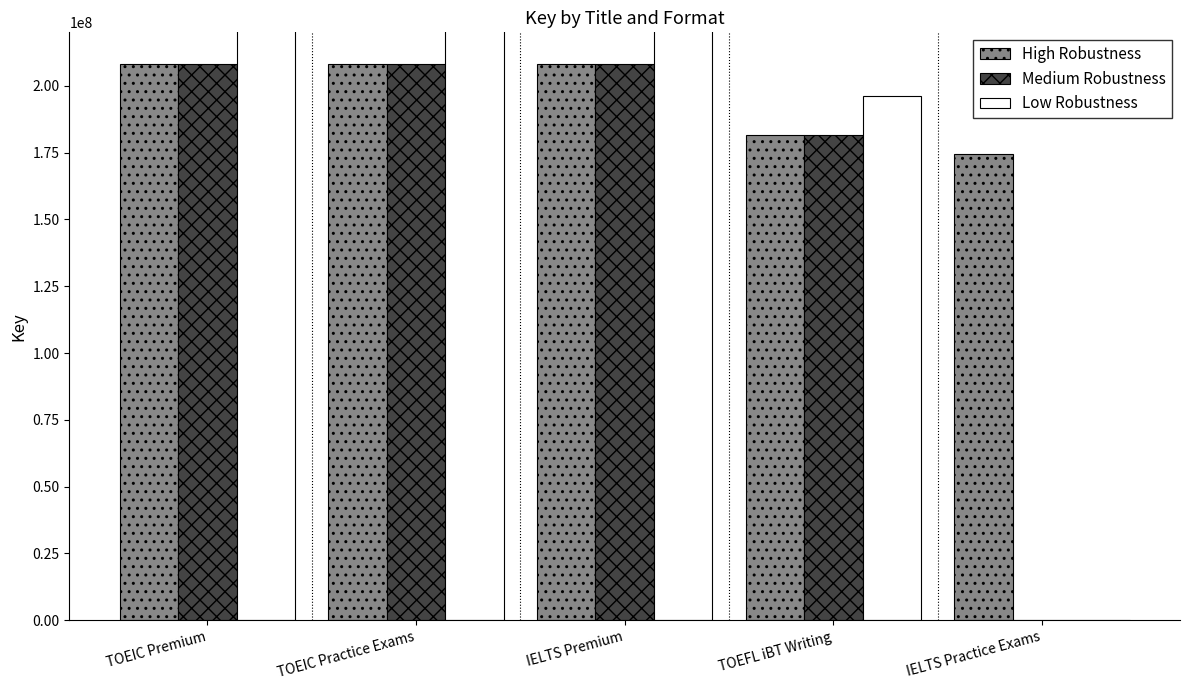

Is it true that Trade Paperback equals 250987516.1 at IELTS Practice Exams?

False